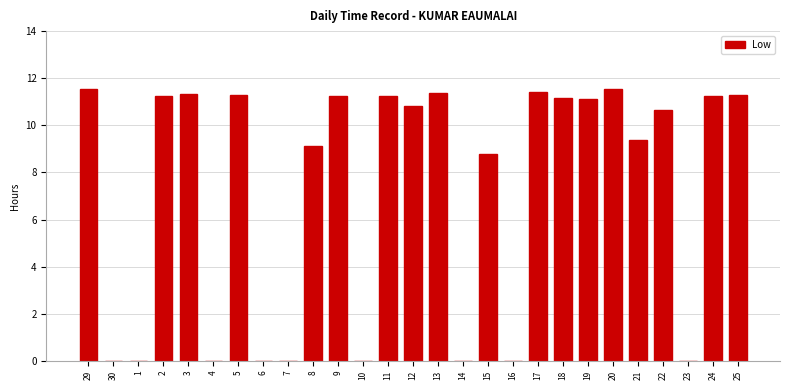

What is the difference between the values at 7 and 9?

11.2